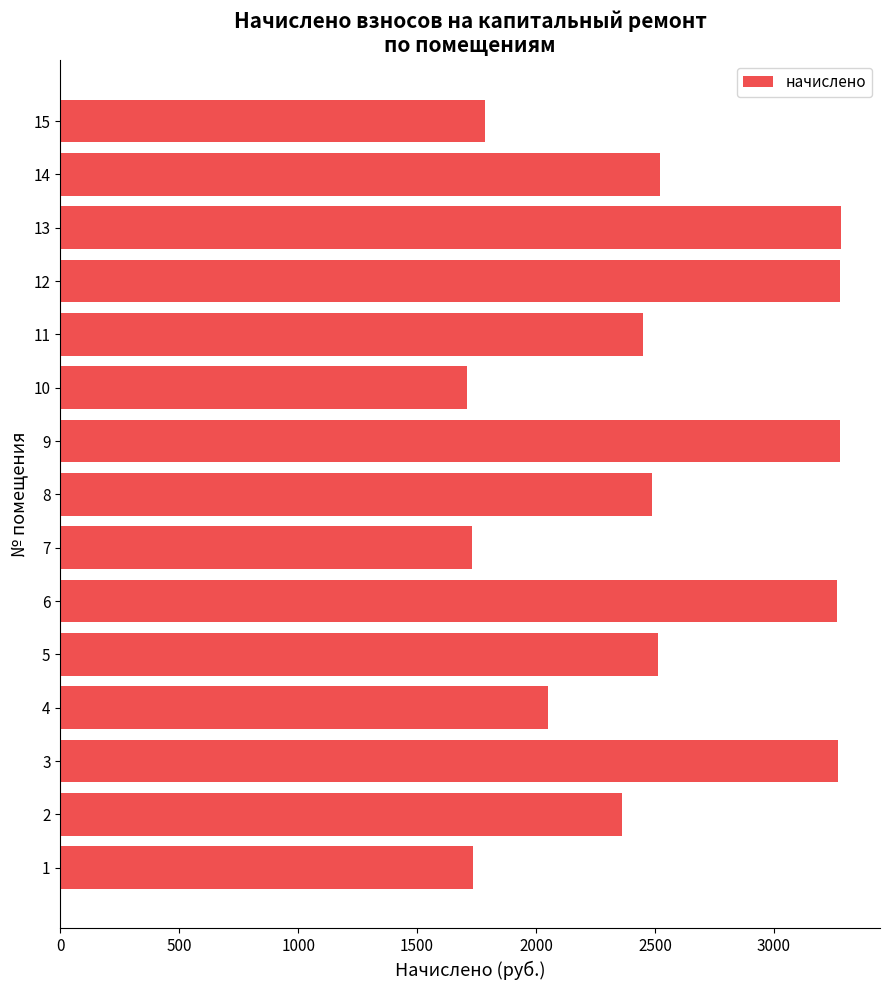

The value at 15 is 541.9. True or false?

False